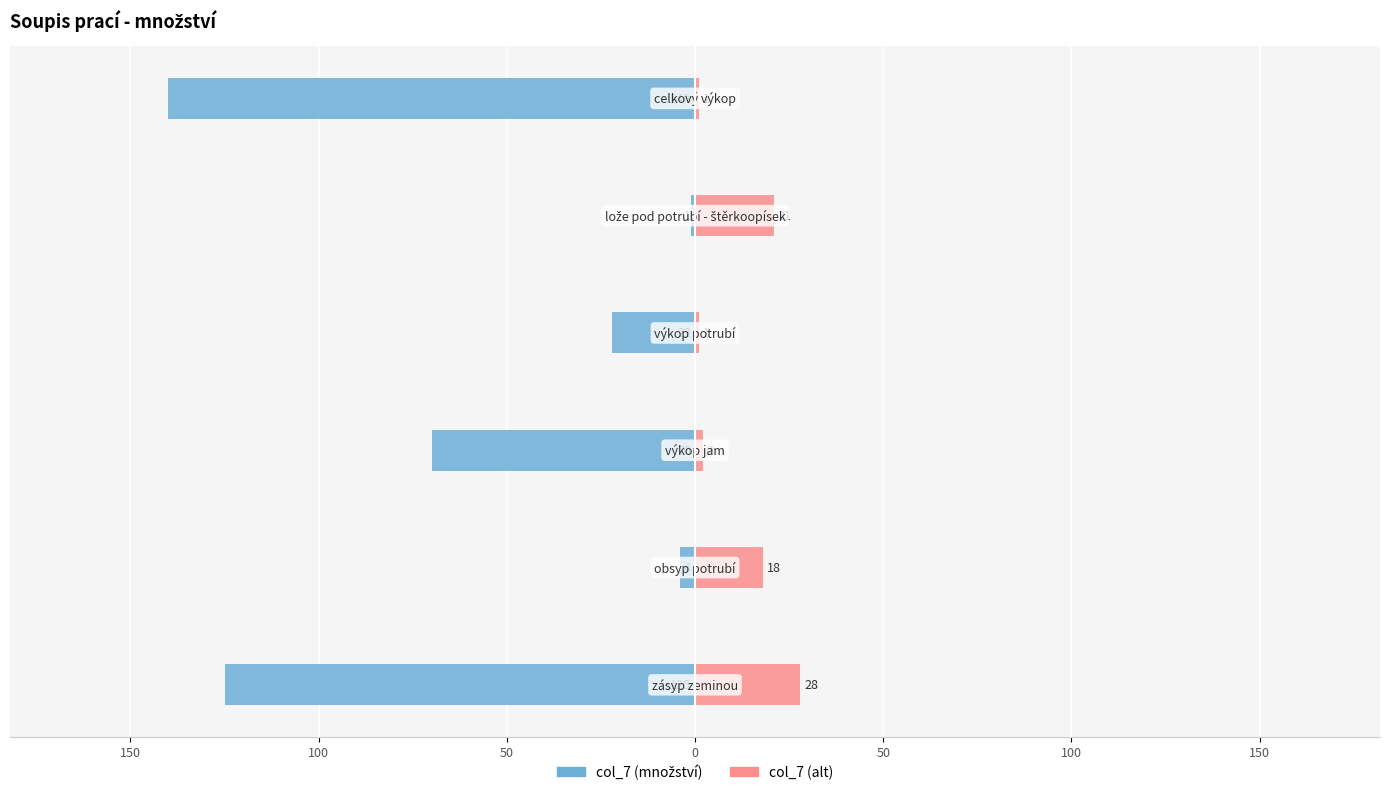

The value of col_7 (množství) at 200 is -43. True or false?

False